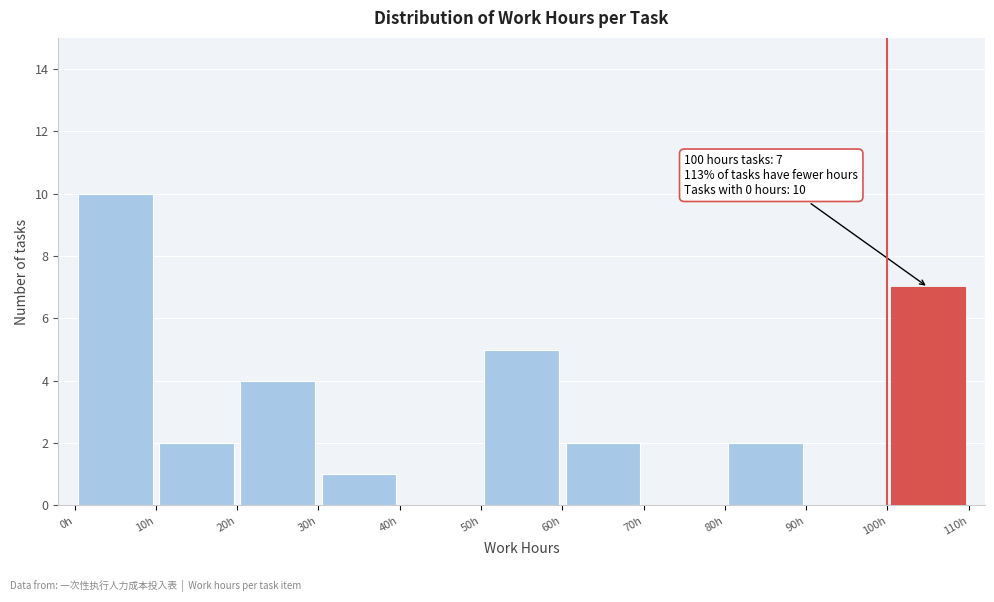

Over which range of the x-axis is the bar tallest?

0 to 10